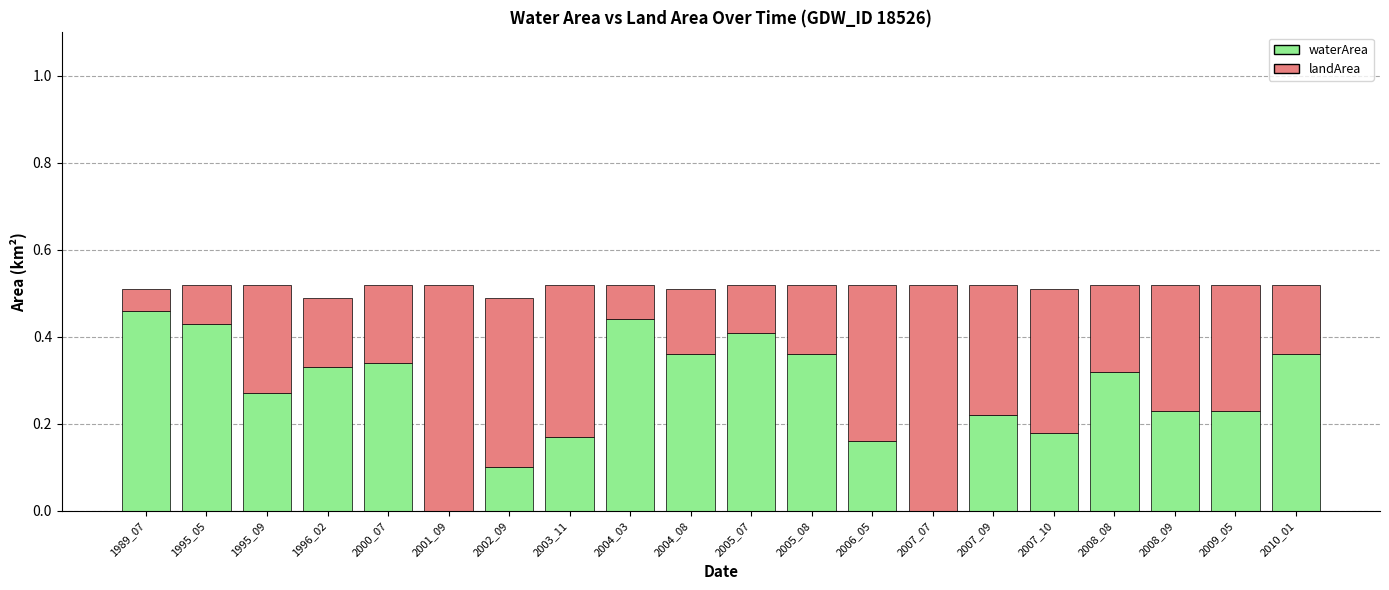

Is it true that waterArea equals 0.3 at 1996_02?

True